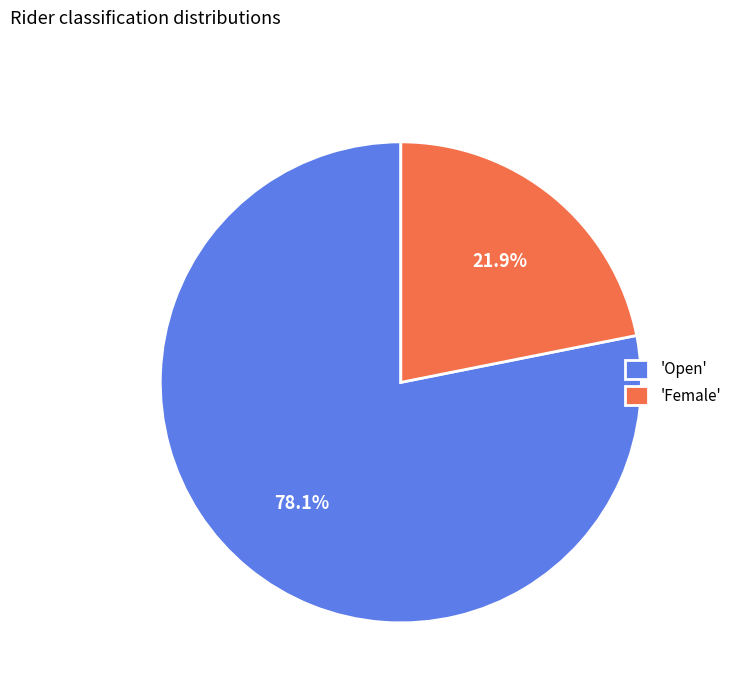

Approximately how many times larger is the value at 'Female' compared to 'Open'?

0.3